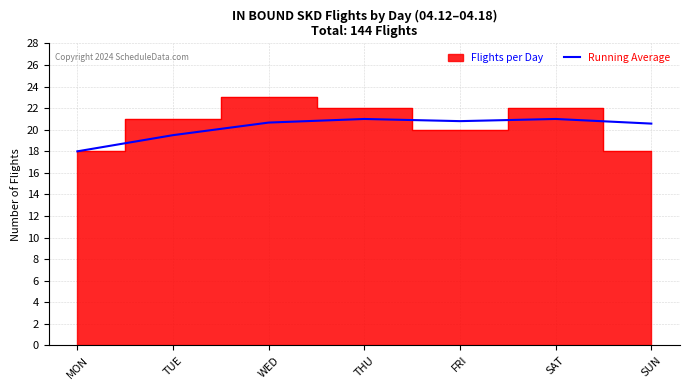

Which category has the lowest value in the Running Average series?

MON